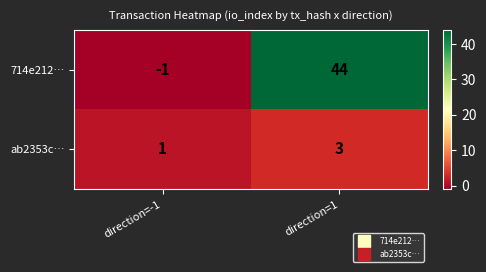

At which label does ab2353c… reach its peak?

direction=1